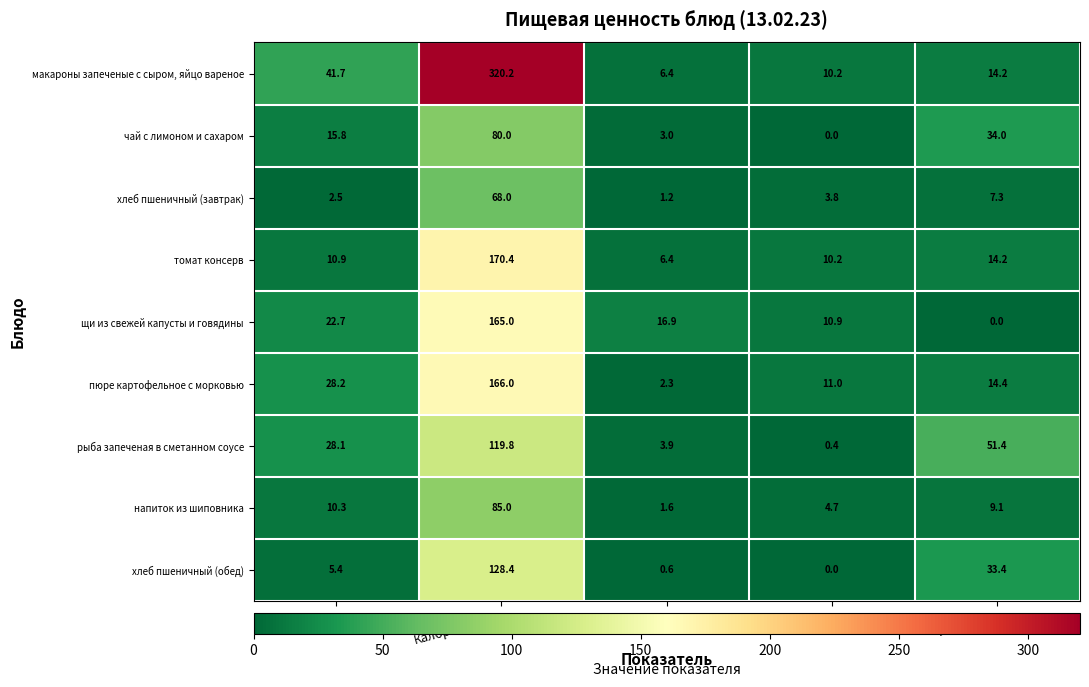

What is the difference between the чай с лимоном и сахаром values at Углеводы and Белки?

31.0